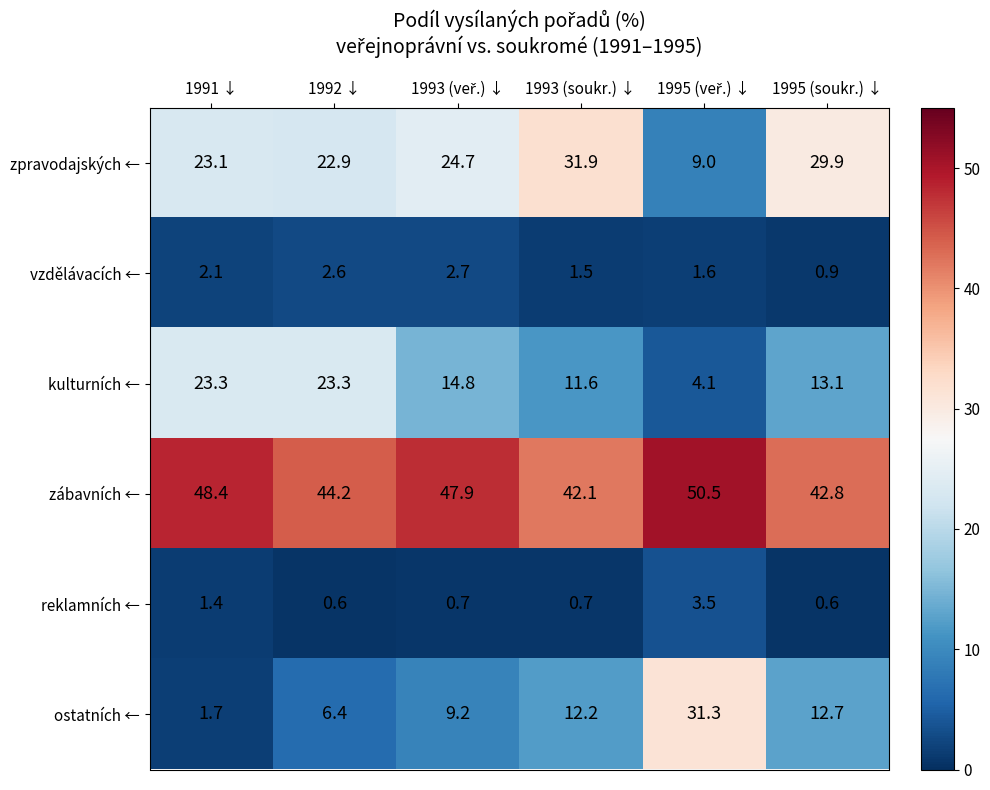

Which series has the largest total across all categories?

zábavních ←